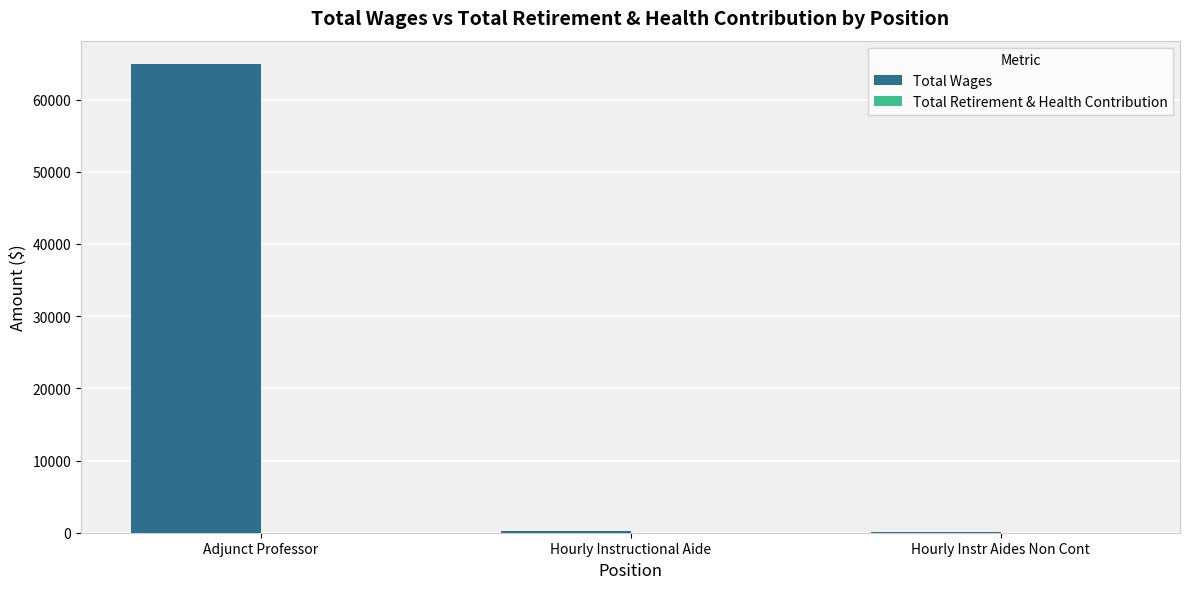

Where is the data nearest to the value 32521?

Hourly Instructional Aide